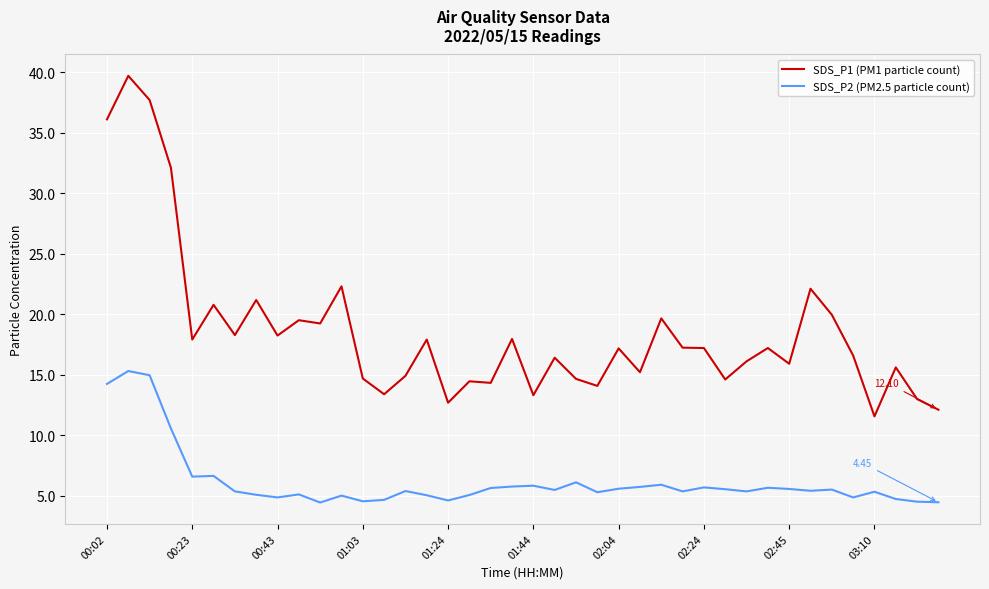

What is the difference between the maximum and minimum values in the SDS_P2 (PM2.5 particle count) series?

10.9